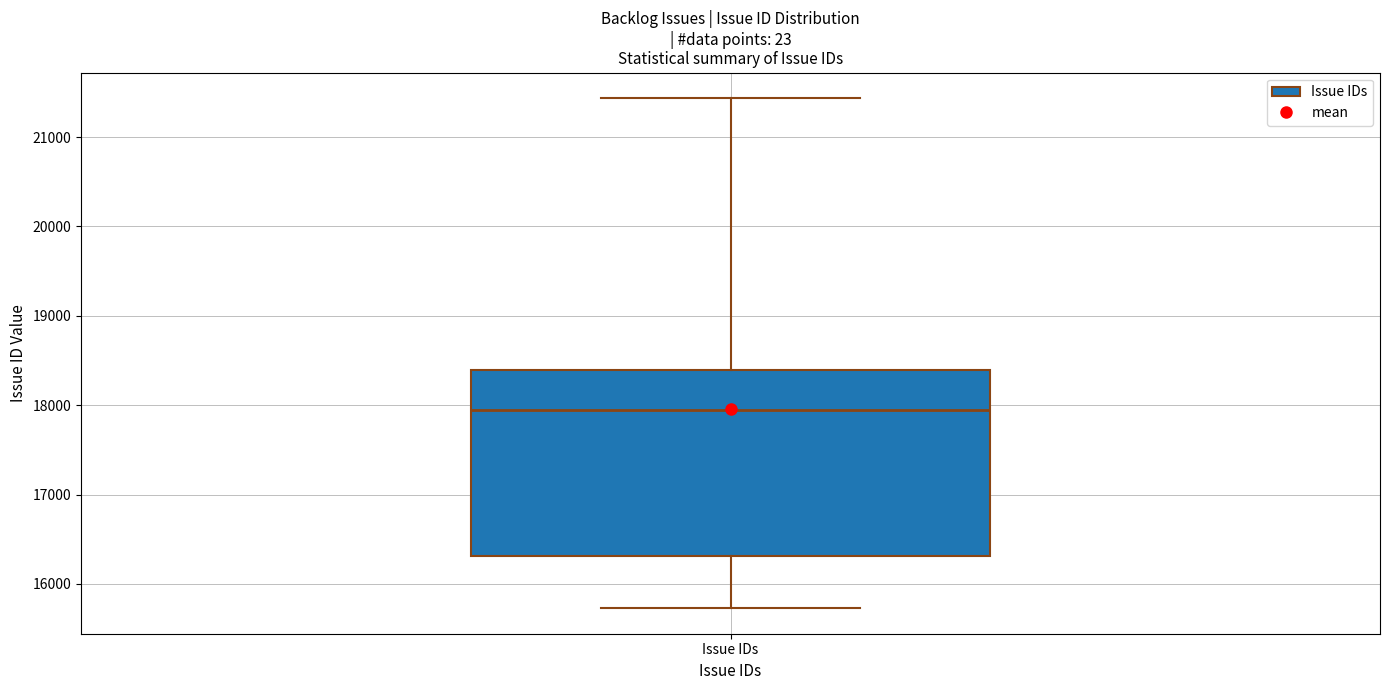

Where is the upper edge of the box for Issue IDs on the y-axis? The values are not printed on the chart, so give them approximately, as read against the axis.

18400